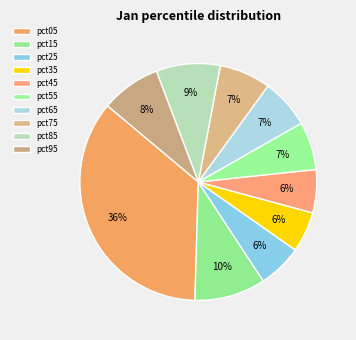

Does pct45 account for over 50% of the chart?

No